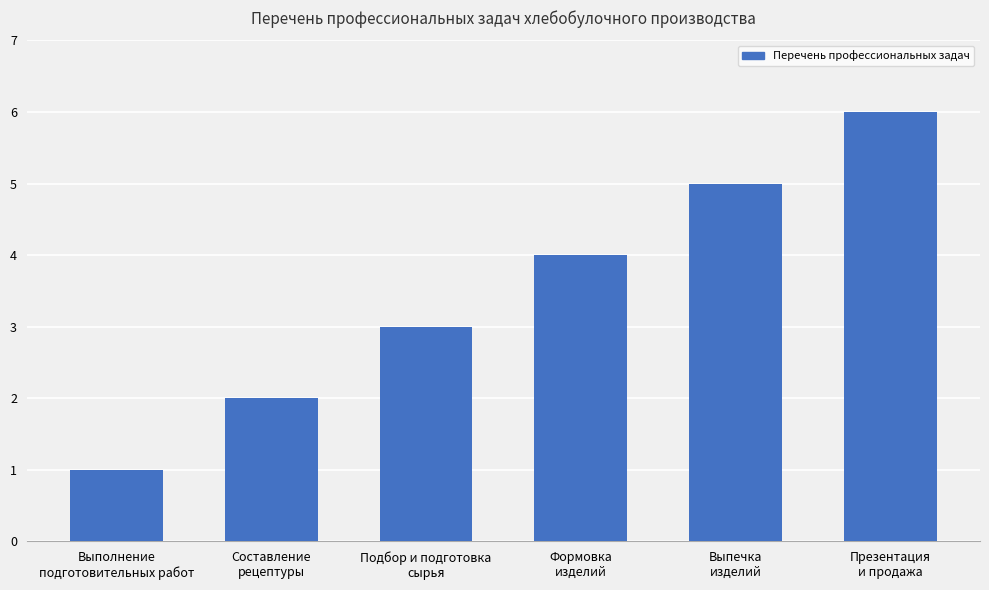

List the labels in order of value, largest first.

Презентация
и продажа, Выпечка
изделий, Формовка
изделий, Подбор и подготовка
сырья, Составление
рецептуры, Выполнение
подготовительных работ